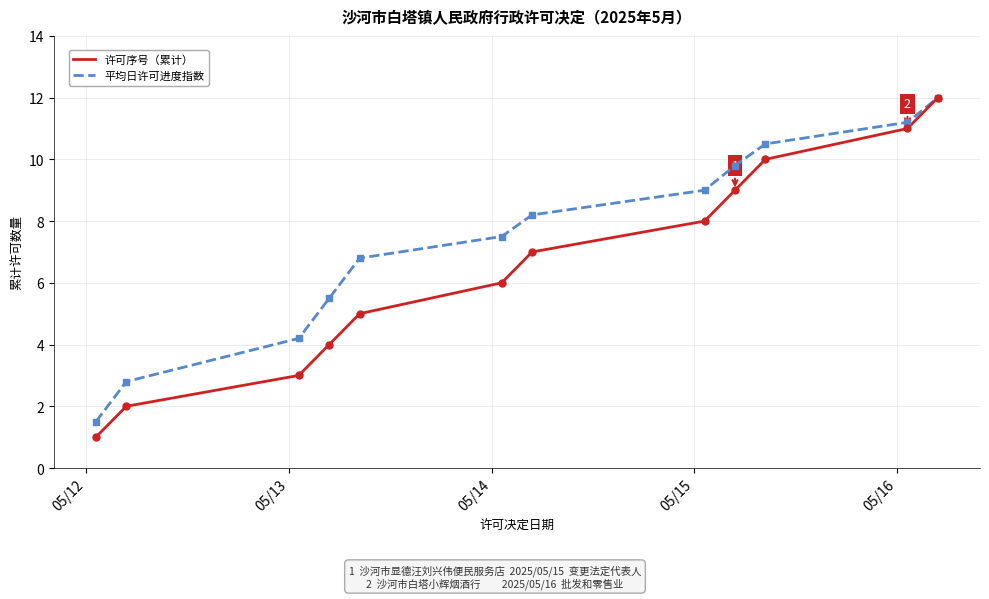

What is the minimum value shown in the chart?

1.0